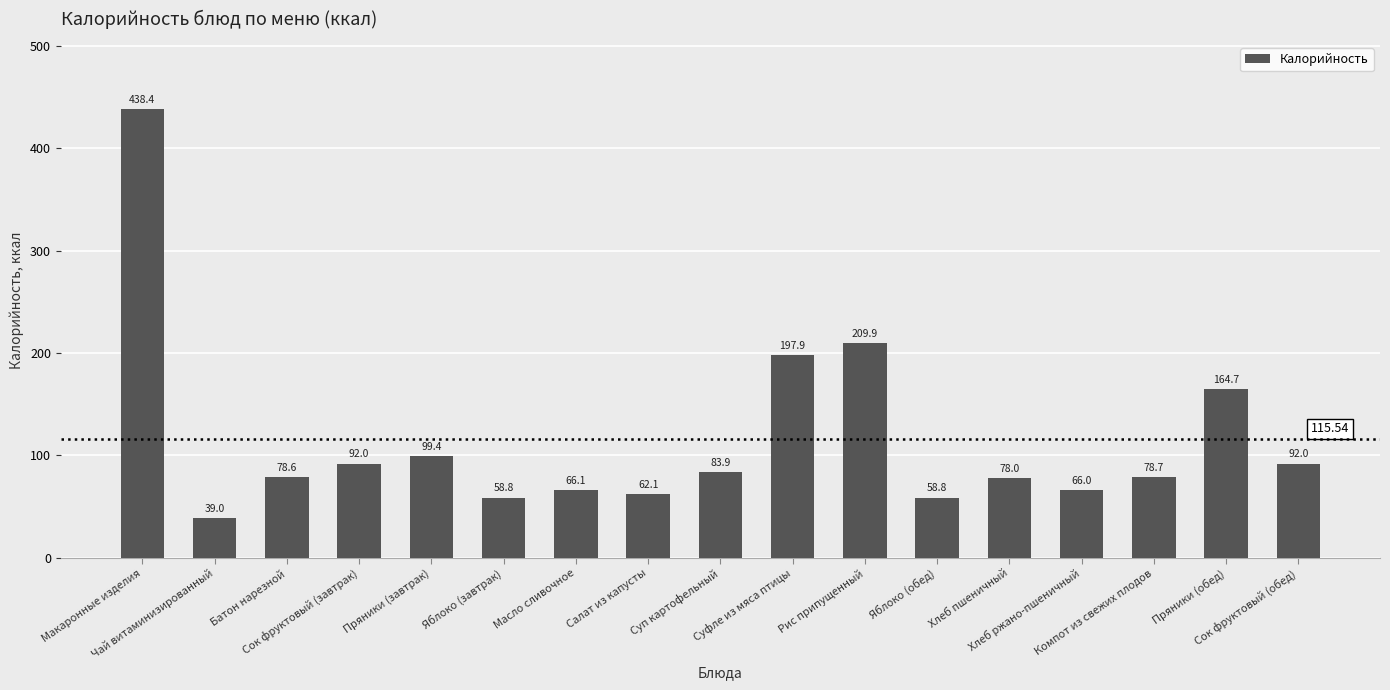

Is it true that the value at Пряники (обед) is 279.0?

False